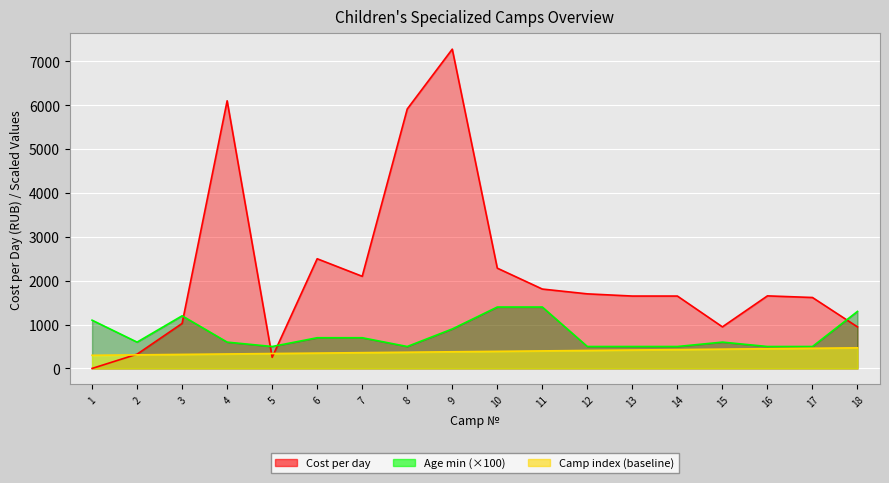

What is the difference between the second highest and minimum values in the Age min series?

900.0